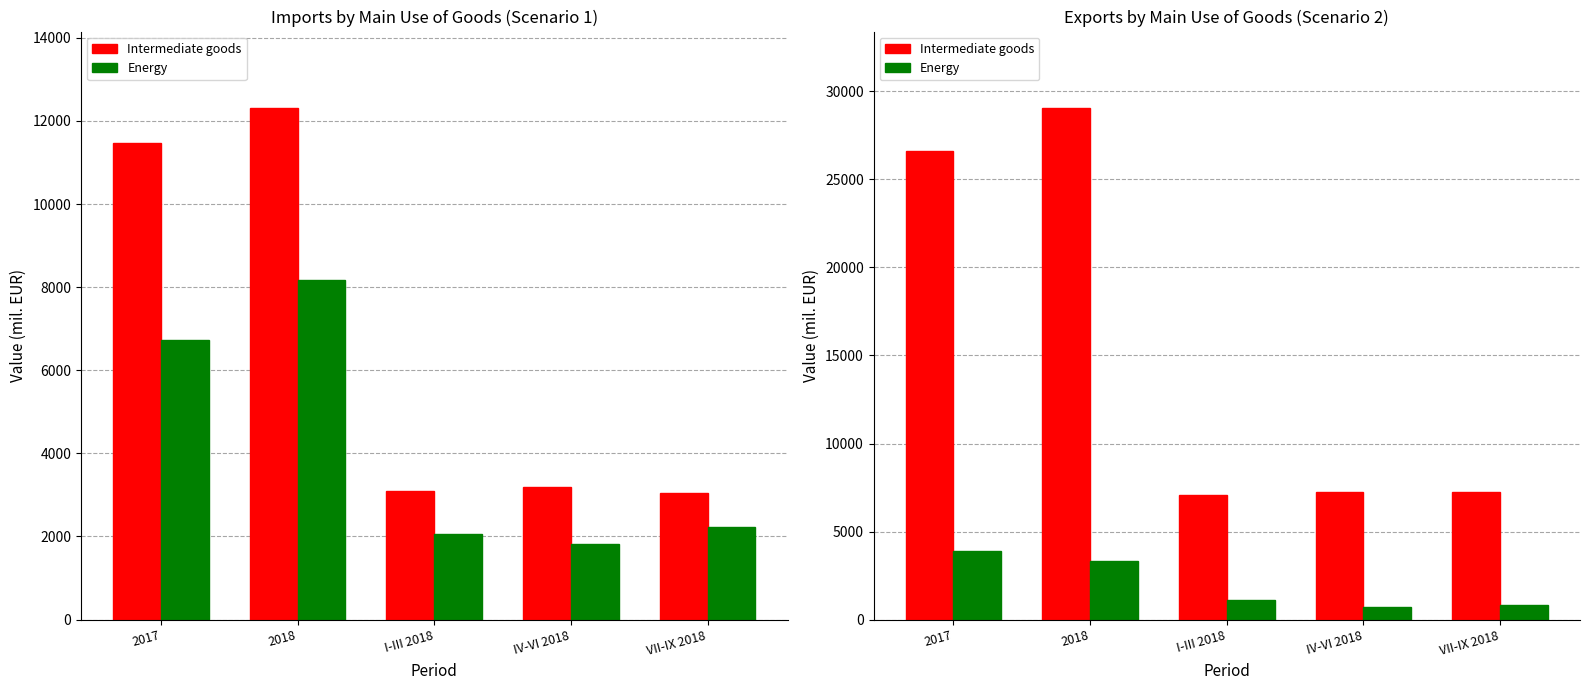

What is the difference between the highest and lowest values at I-III 2018?

5967.4